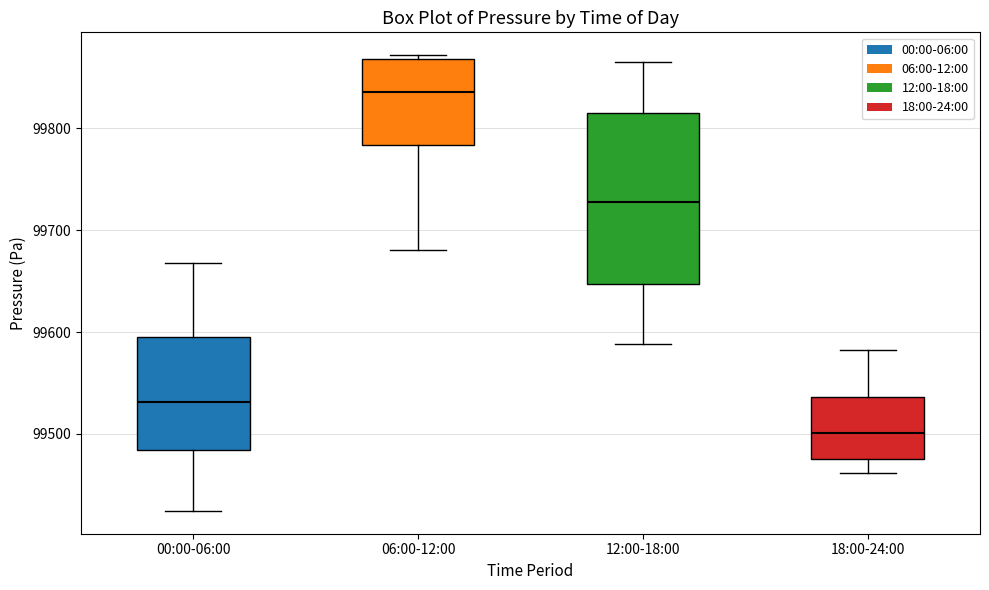

Comparing the boxes themselves (not the whiskers), which one is the tallest?

12:00-18:00